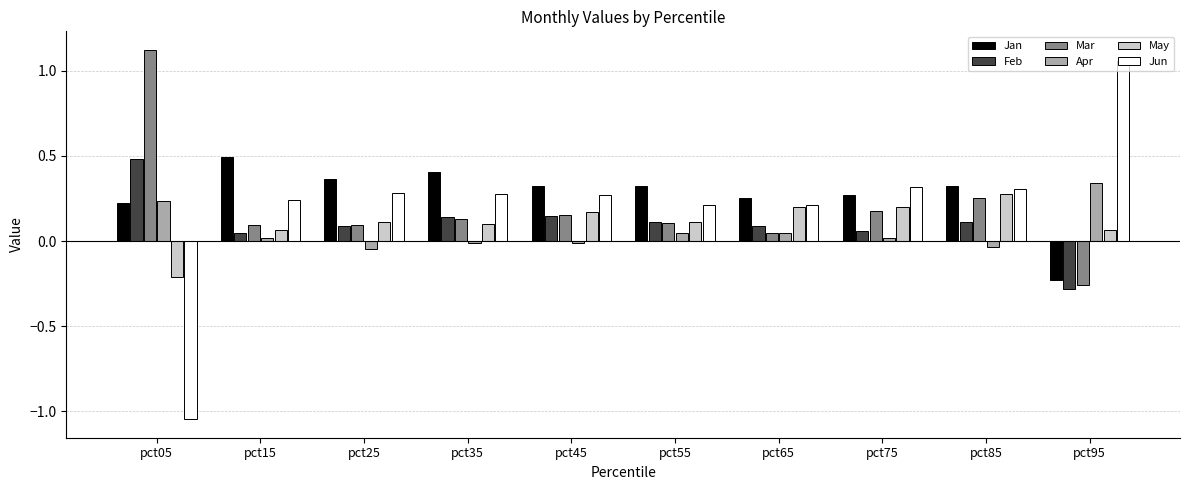

Which series has the widest spread of values?

Jun